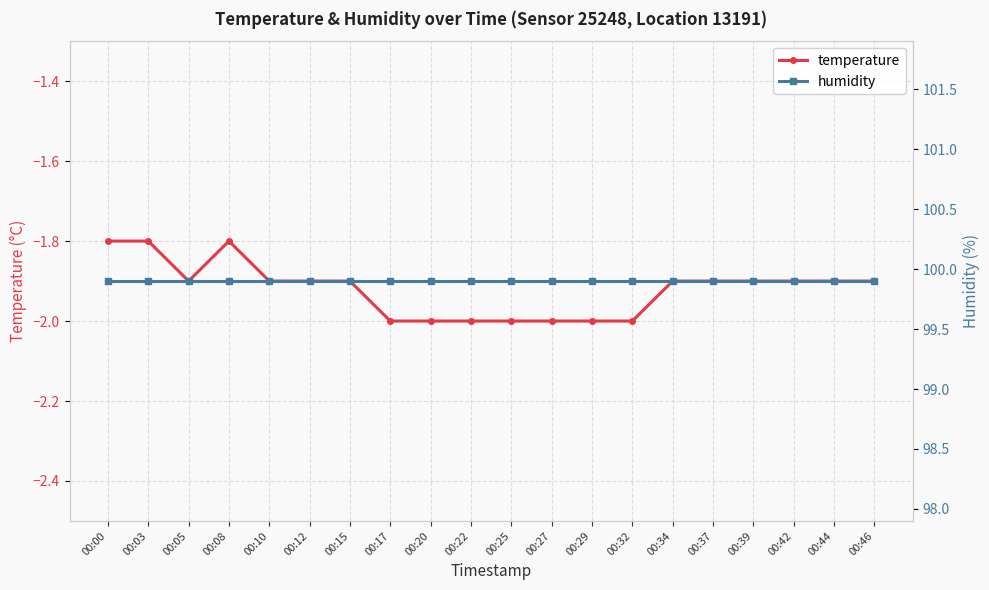

List the series in order of their overall mean, lowest first.

temperature, humidity